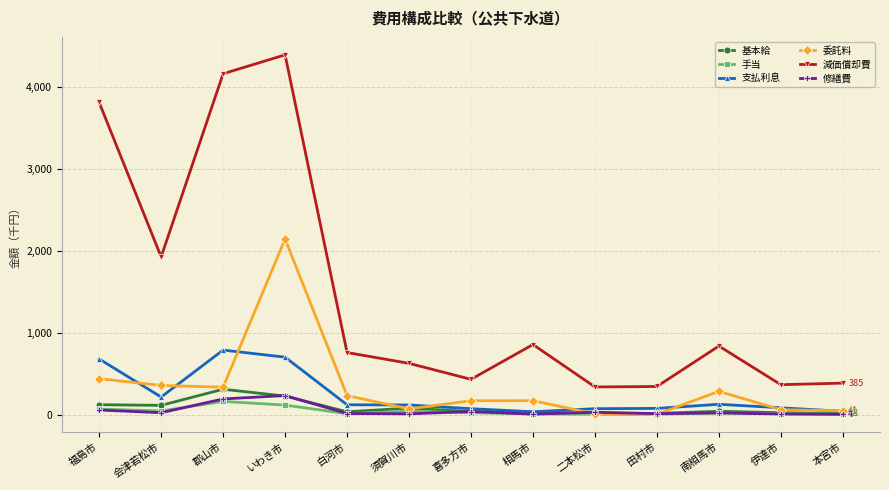

The 手当 series shows 162.1 at 郡山市. True or false?

True